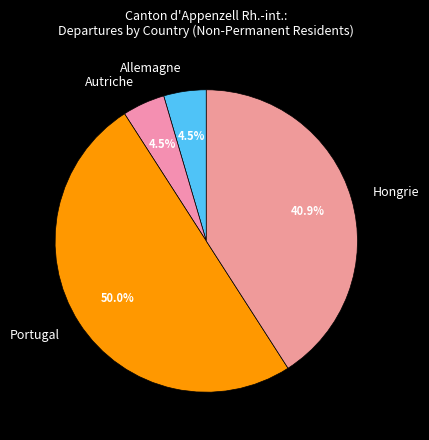

Count the number of slices in the pie.

4